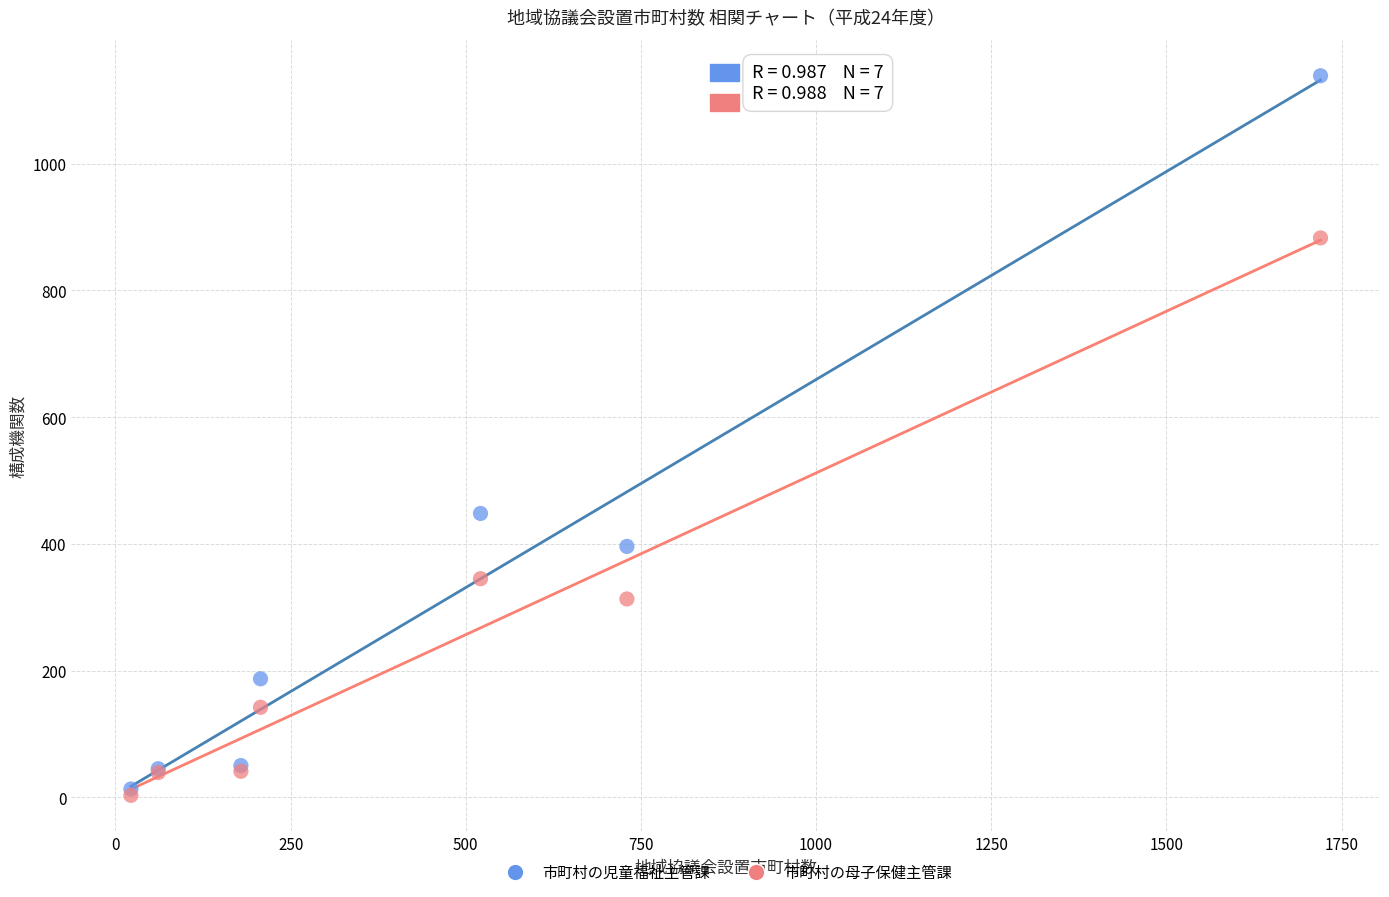

Across all series, what Y value is closest to 571?

448